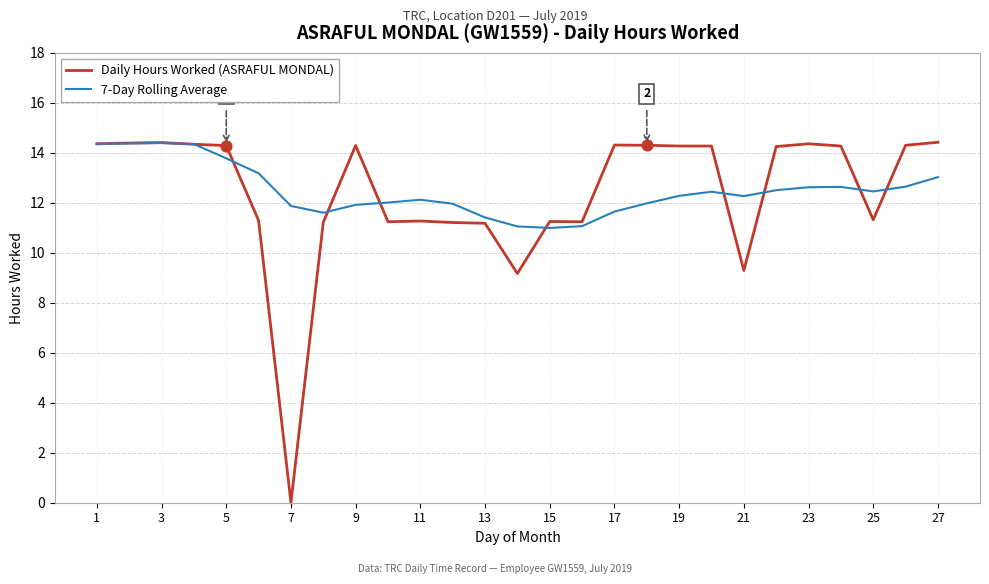

What is the maximum value for Daily Hours Worked (ASRAFUL MONDAL)?

14.4